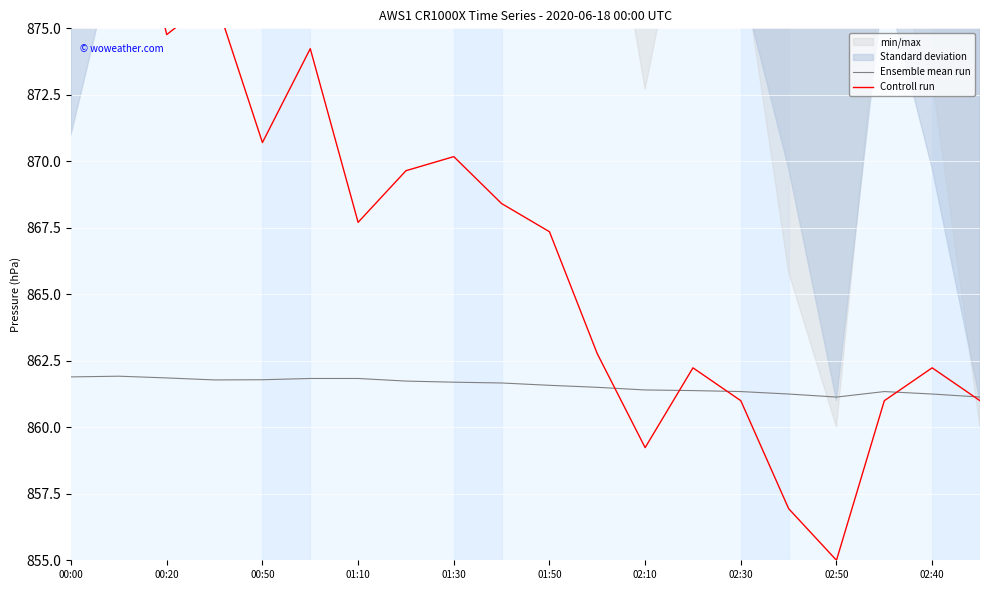

True or false: Controll run has more than 0 points higher than both neighbors.

True